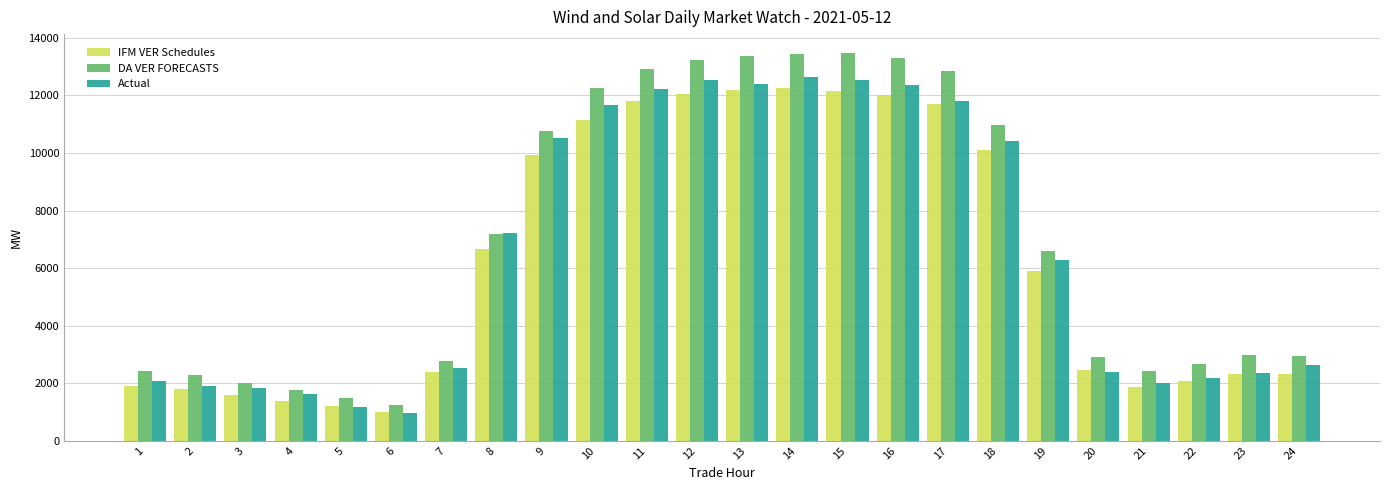

How many groups of bars are there?

24